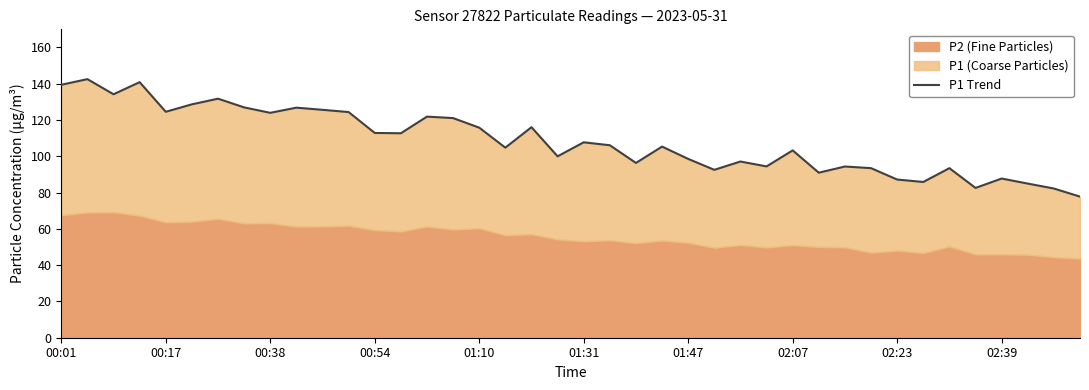

What is the minimum value shown in the chart?

77.8